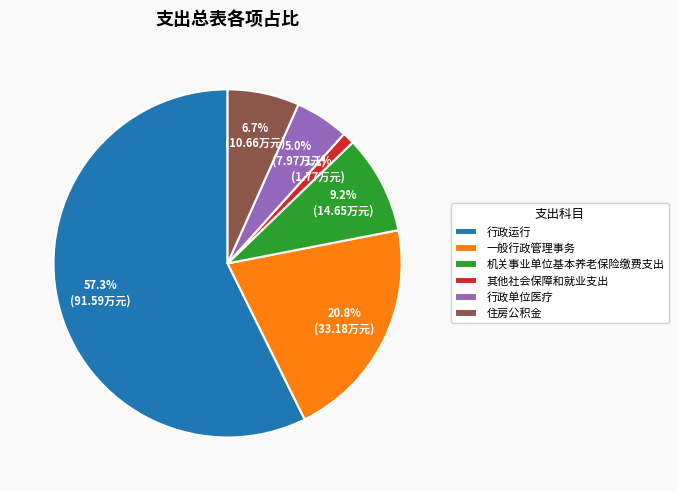

What percentage is the 行政单位医疗 slice, to the nearest percent?

5%